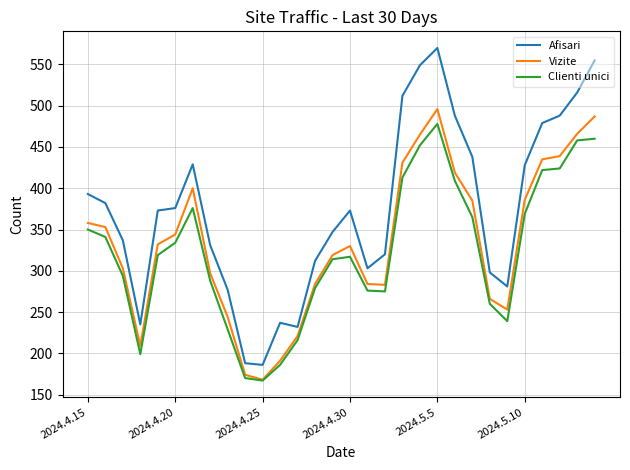

Which series has the largest total across all categories?

Afisari